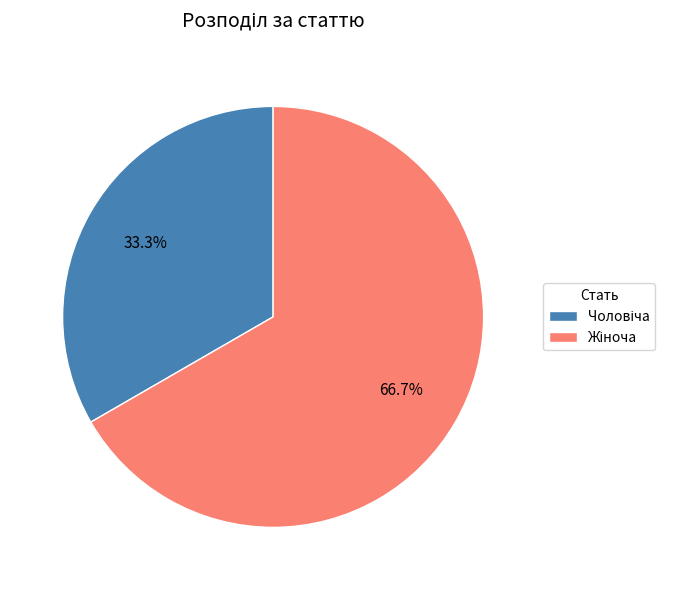

How many segments does this pie chart have?

2